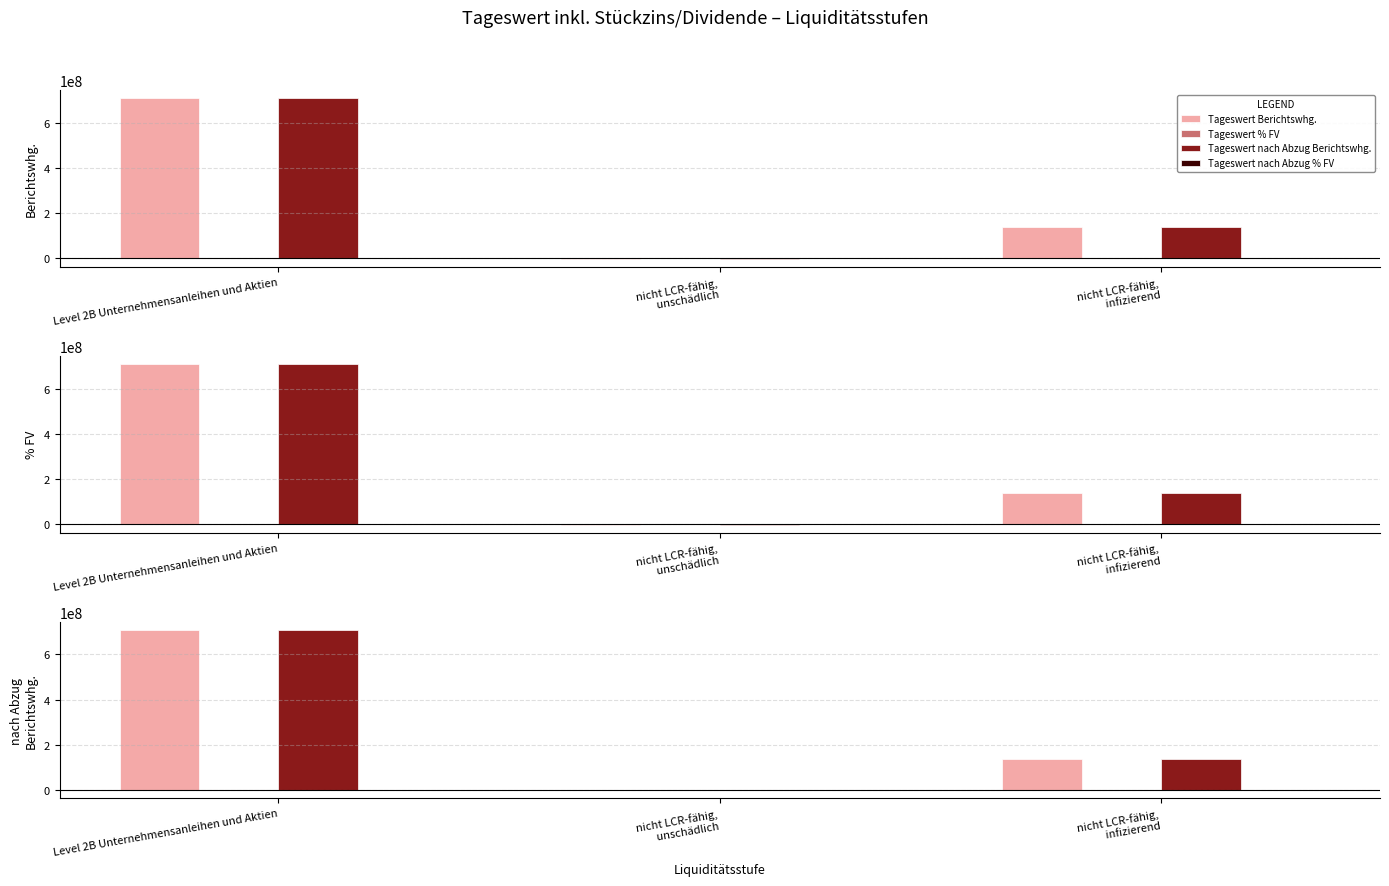

What is the label of the 2nd bar from the left?

nicht LCR-fähig,
 unschädlich